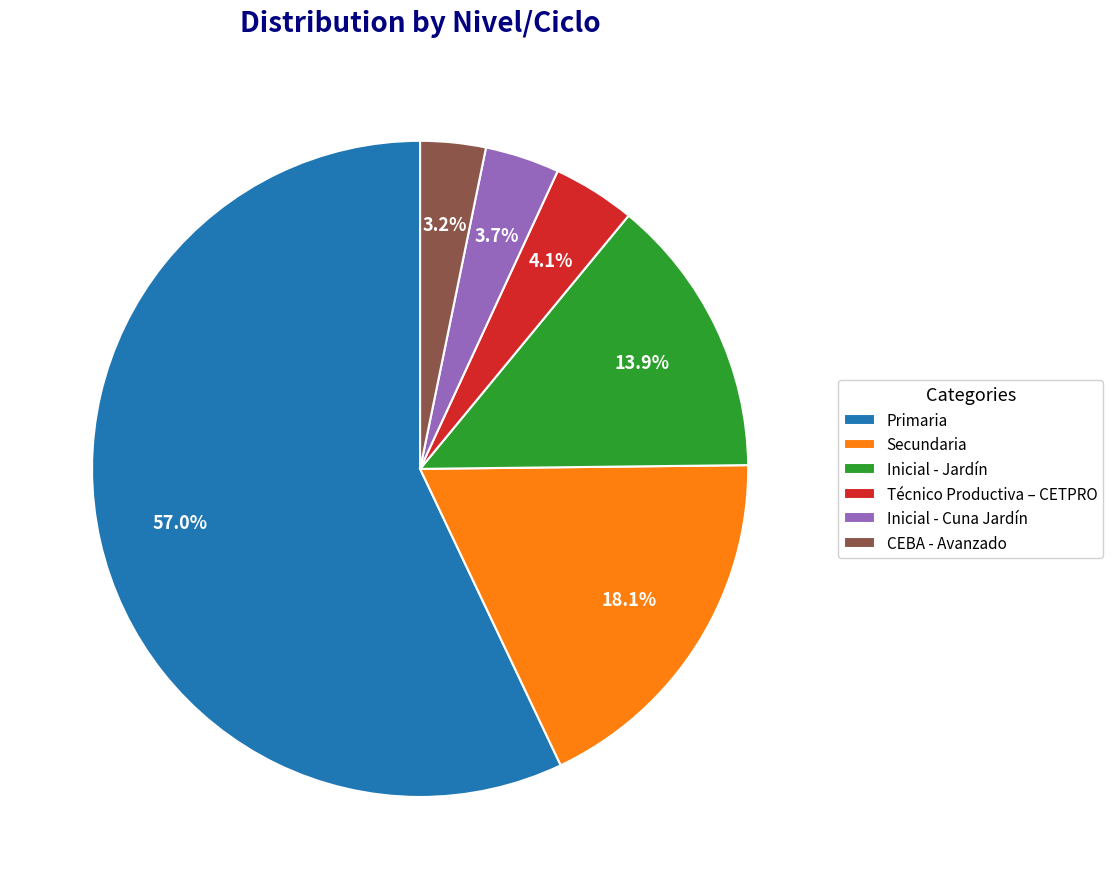

Is the sum of Inicial - Jardín and Secundaria greater than half?

No